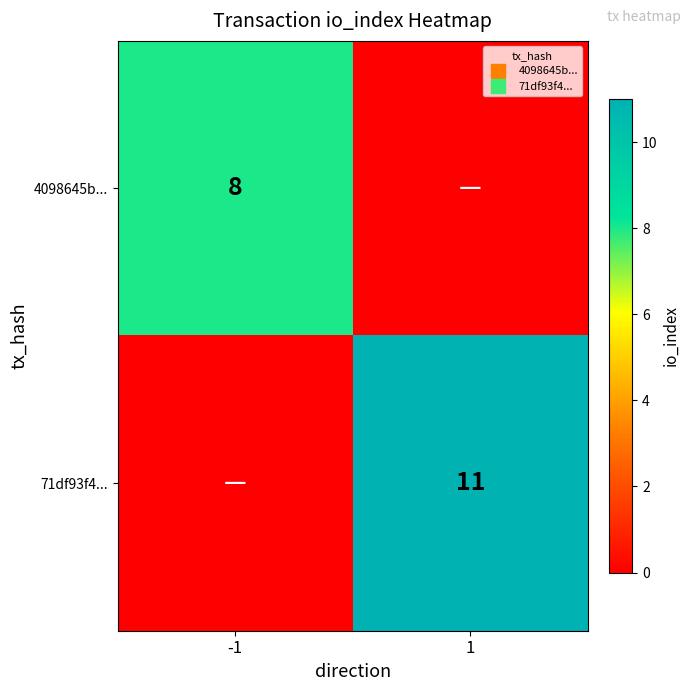

Which category has the lowest value across all series?

1